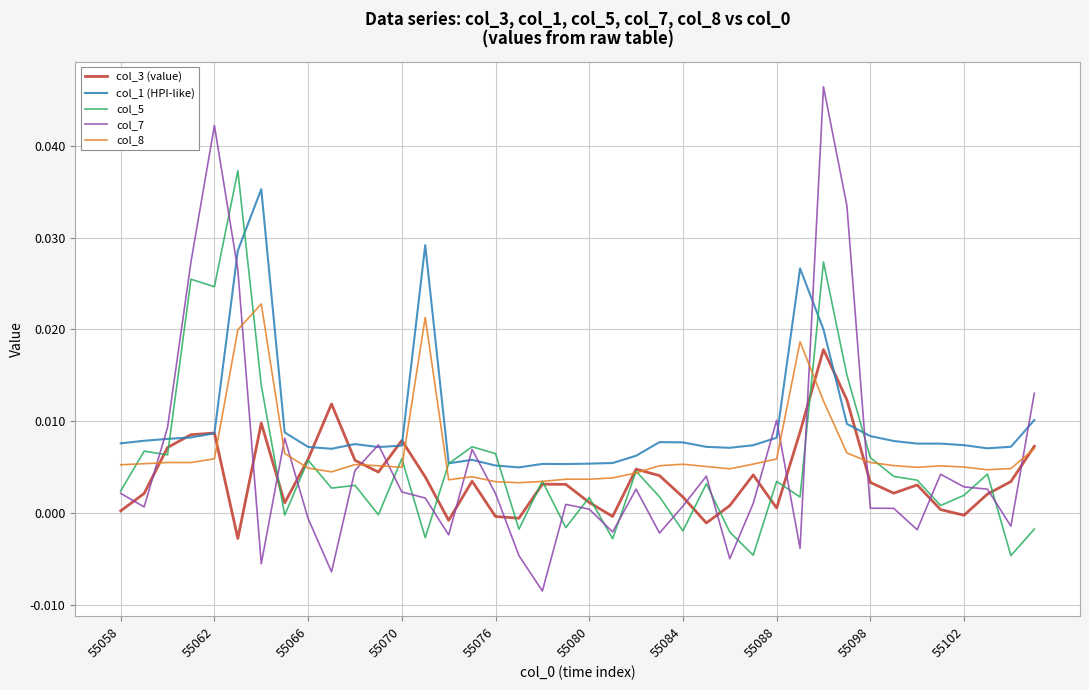

How many lines are shown in the chart?

5